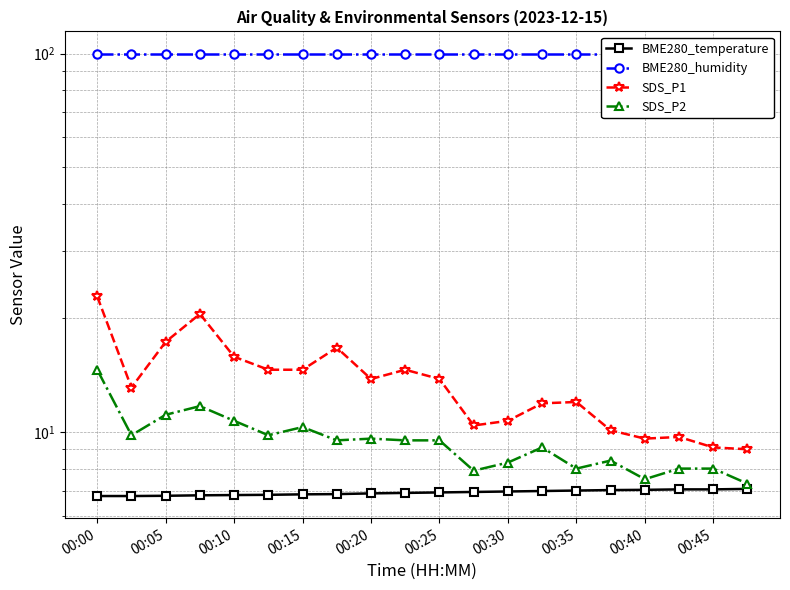

What is the value of the BME280_humidity point at the 20th from the left?

100.0